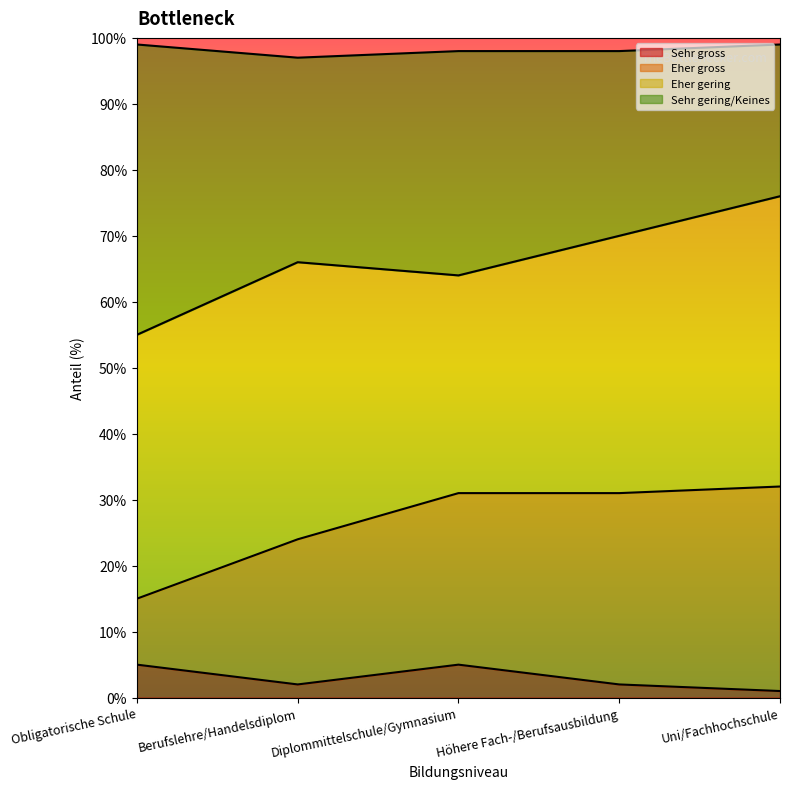

How many Sehr gross values are between 2 and 5?

4